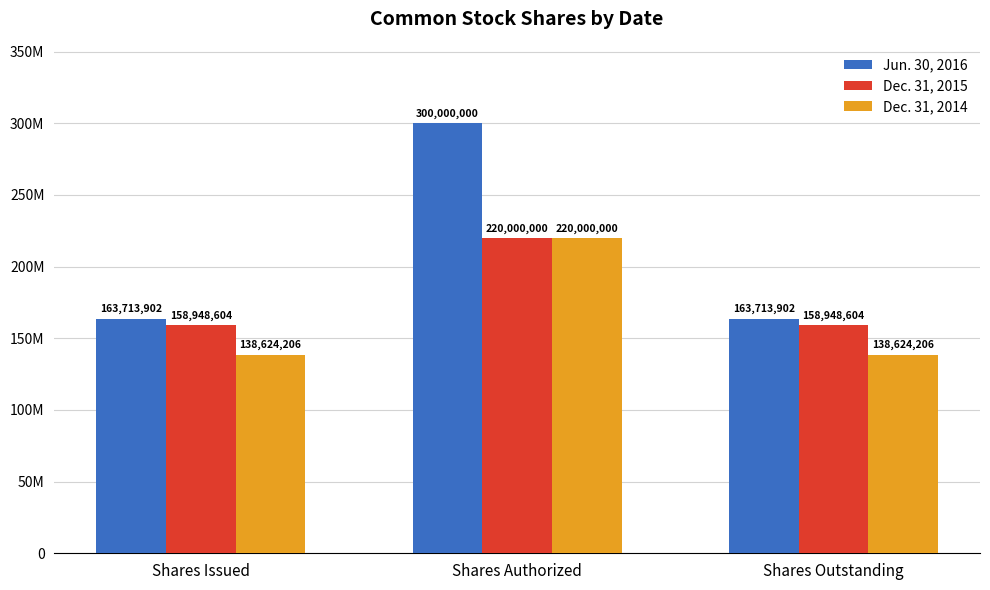

Does the chart contain stacked bars?

No